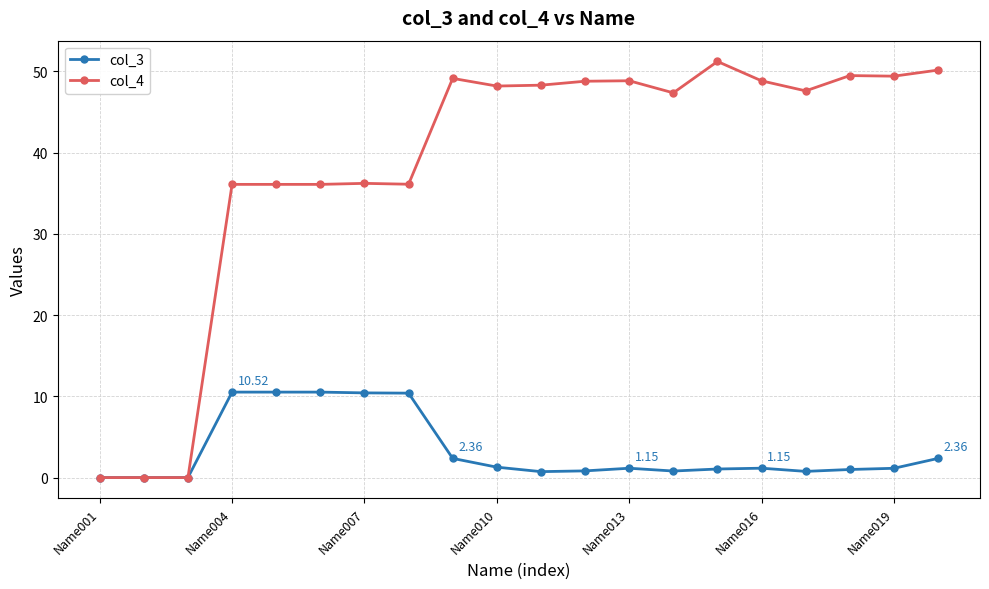

List the series in order of their overall mean, highest first.

col_4, col_3